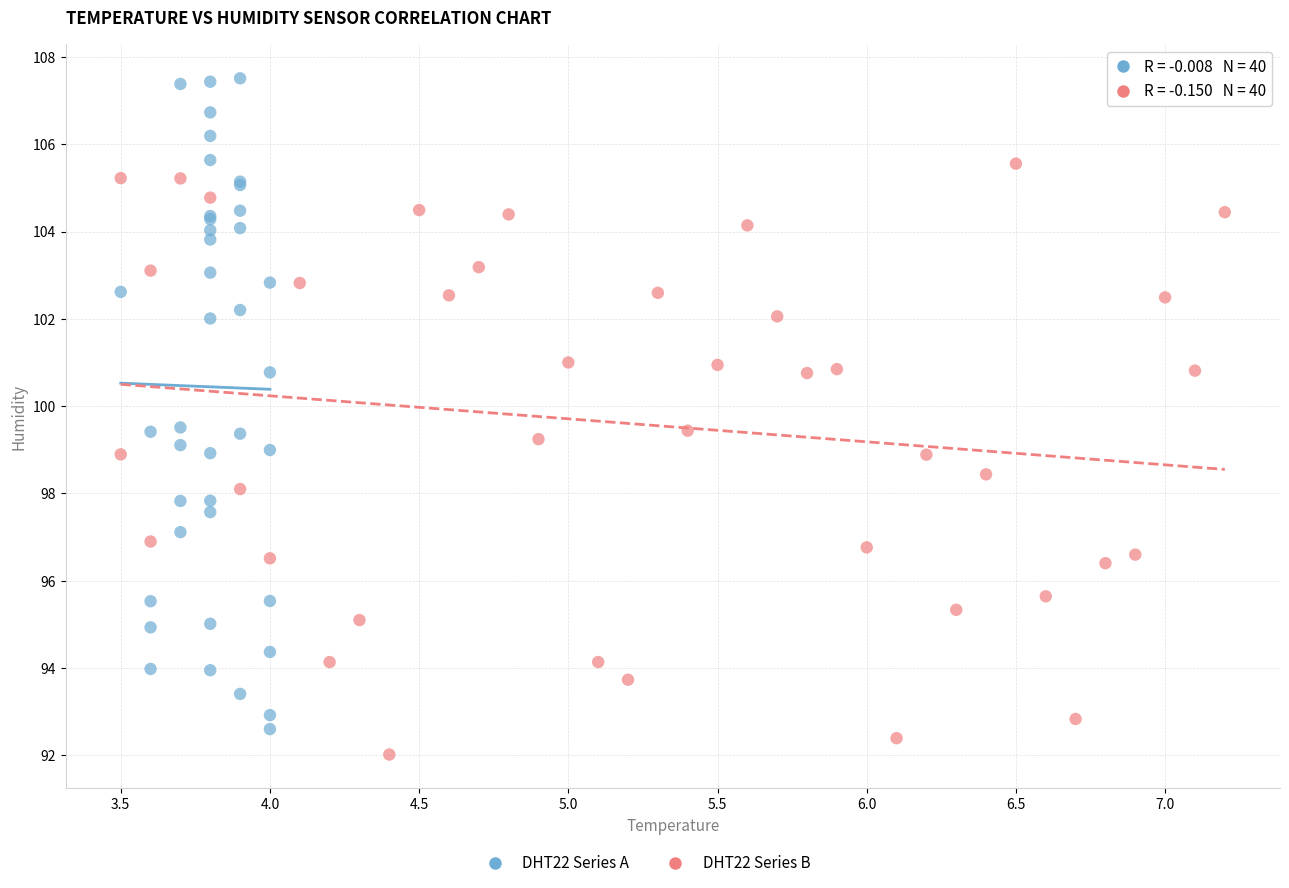

Which series reaches the minimum Y coordinate?

DHT22 Series B